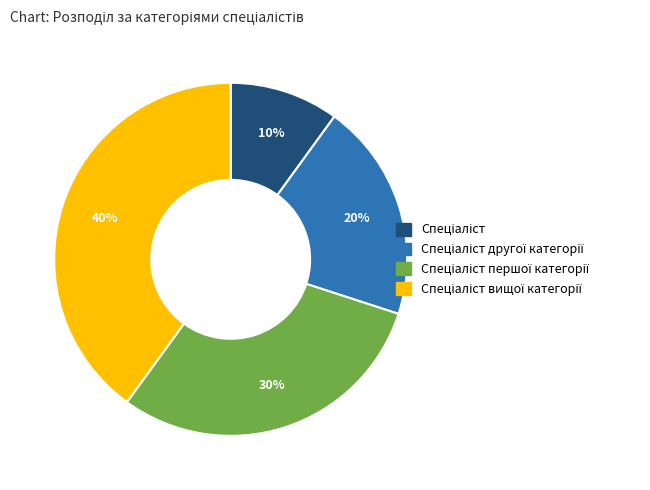

To the nearest percent, what is the difference between the largest and smallest slice percentages?

30%